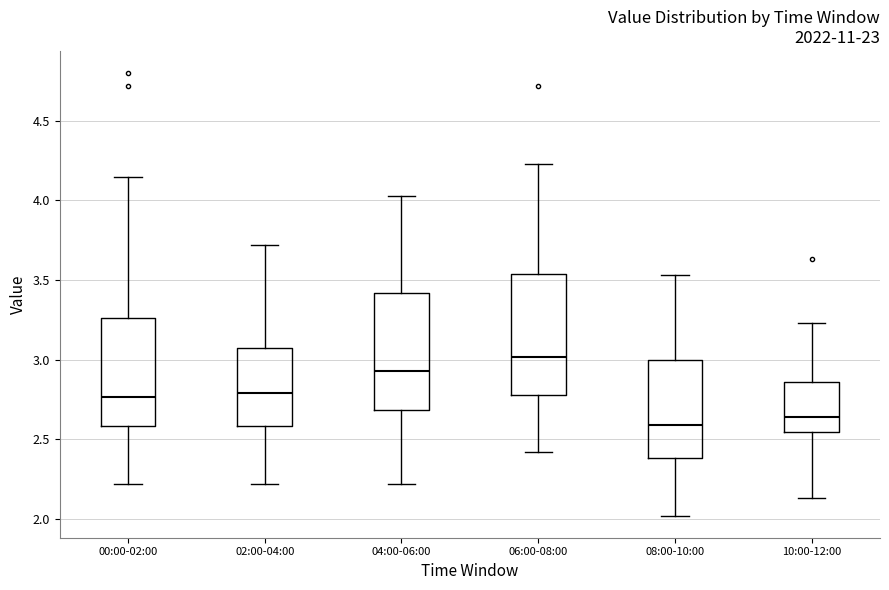

Reading left to right, read every box against the y-axis: the position of its median line, the range the box covers, and the ends of its whiskers. The values are not printed on the chart, so give them approximately, as read against the axis.

00:00-02:00: median 2.75, box 2.60 to 3.25, whiskers 2.20 to 4.15
02:00-04:00: median 2.80, box 2.60 to 3.05, whiskers 2.20 to 3.70
04:00-06:00: median 2.95, box 2.70 to 3.40, whiskers 2.20 to 4.05
06:00-08:00: median 3.00, box 2.80 to 3.55, whiskers 2.40 to 4.25
08:00-10:00: median 2.60, box 2.40 to 3.00, whiskers 2.00 to 3.55
10:00-12:00: median 2.65, box 2.55 to 2.85, whiskers 2.15 to 3.25